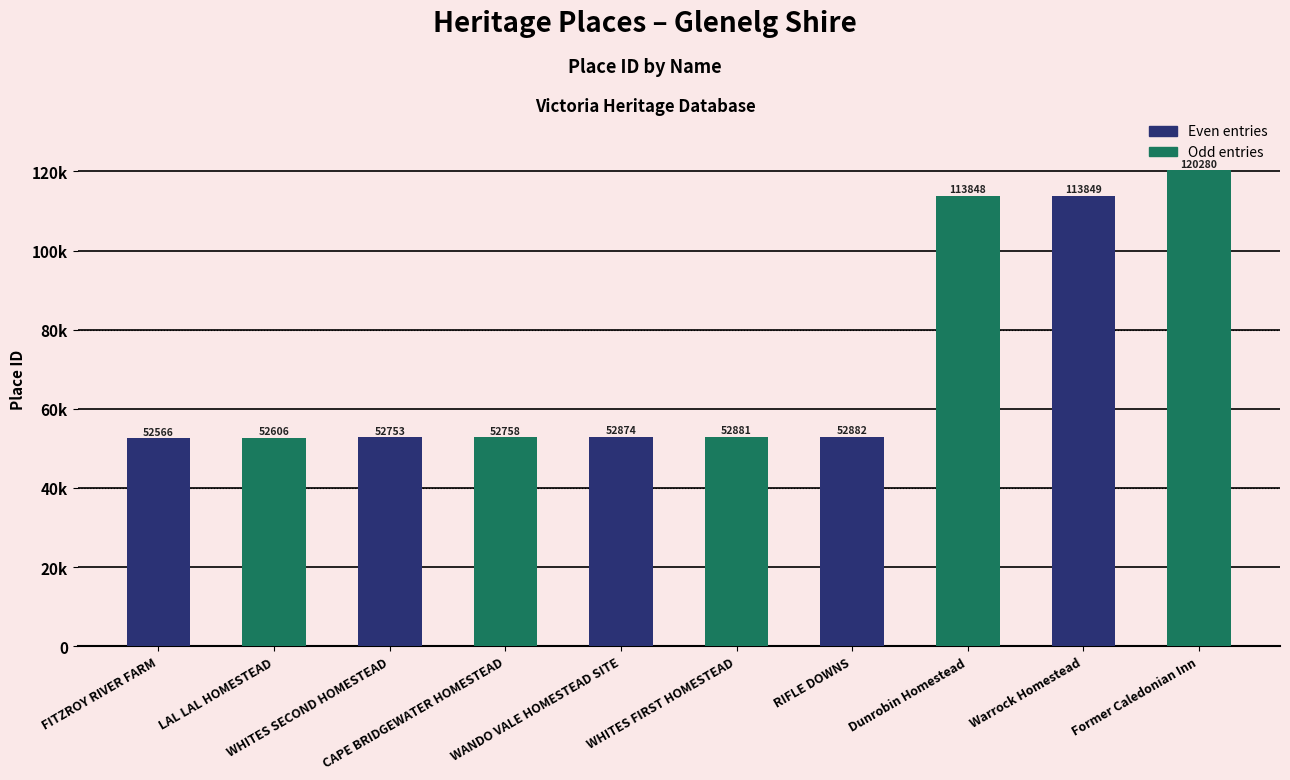

What are all the series names shown in the legend?

Even entries, Odd entries